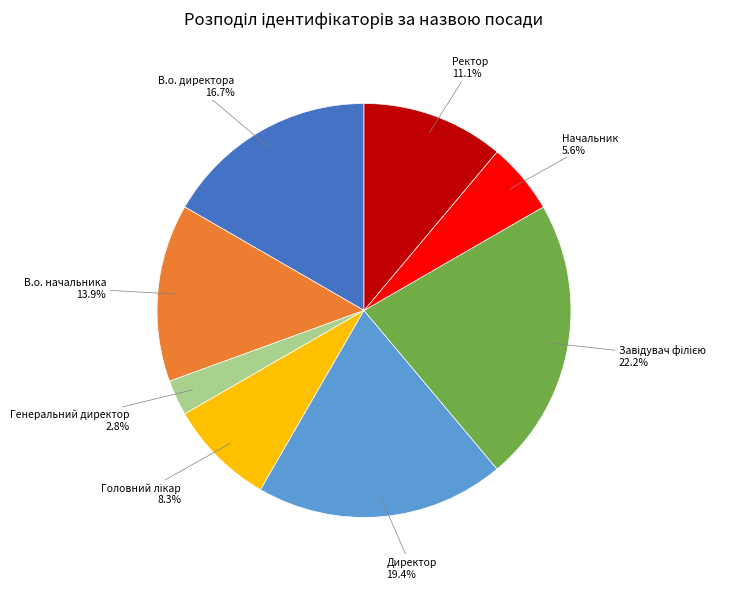

True or false: Ректор accounts for 11% of the total.

True